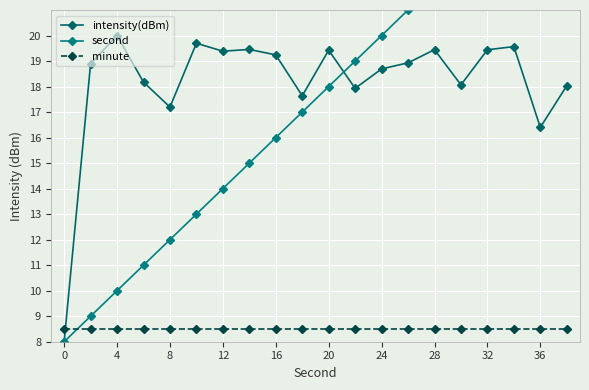

What is the value of the intensity(dBm) point at the 10th from the left?

17.6